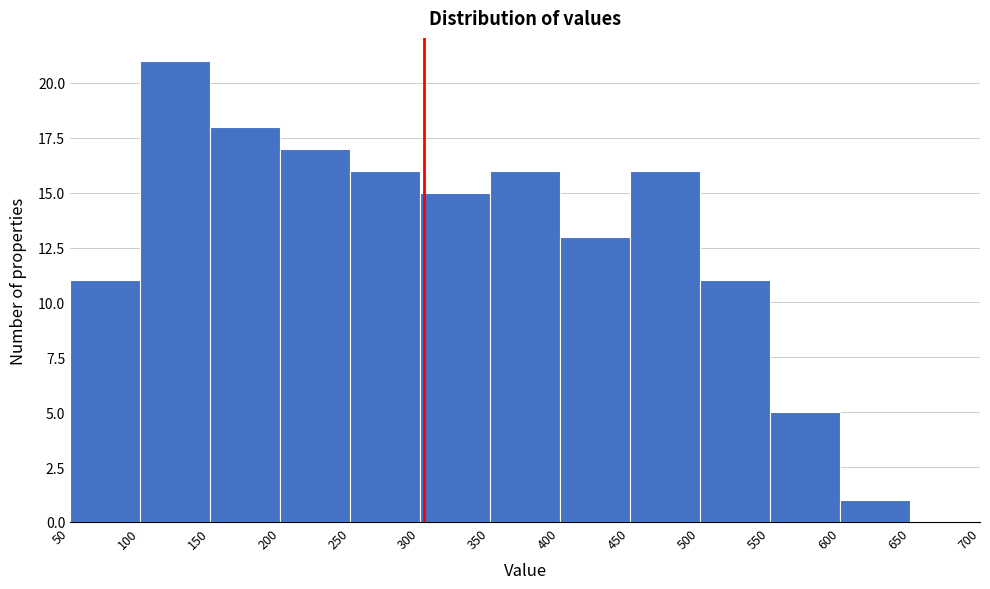

Reading left to right, transcribe this chart: for each bar, give the range it covers on the x-axis and its height. The values are not printed on the chart, so give them approximately, as read against the axis.

50 to 100: 11
100 to 150: 21
150 to 200: 18
200 to 250: 17
250 to 300: 16
300 to 350: 15
350 to 400: 16
400 to 450: 13
450 to 500: 16
500 to 550: 11
550 to 600: 5
600 to 650: 1
650 to 700: 0